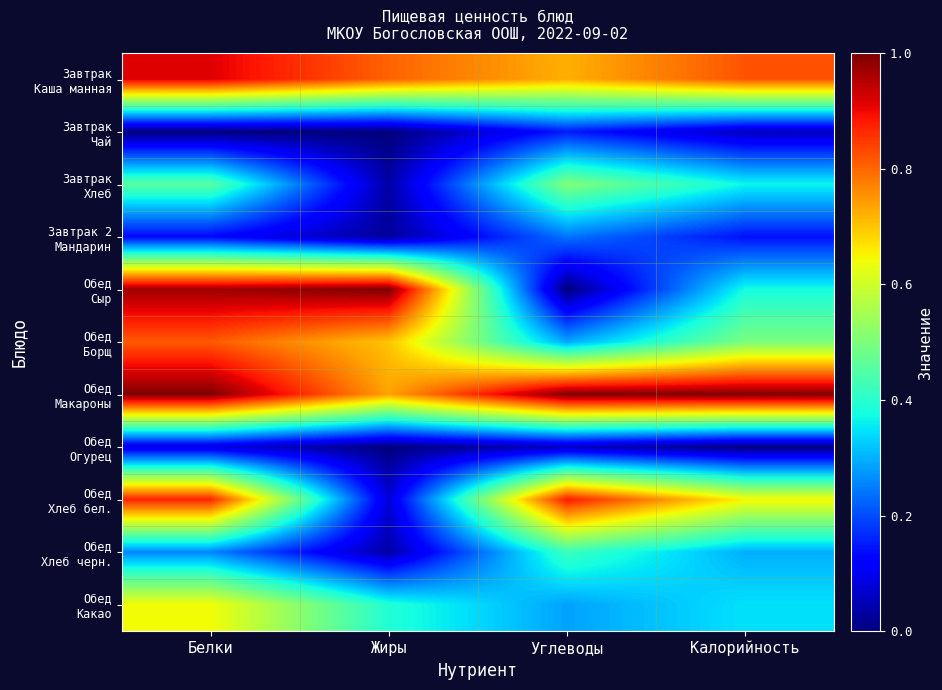

Between Белки and Углеводы, which series saw the biggest shift?

Обед Сыр